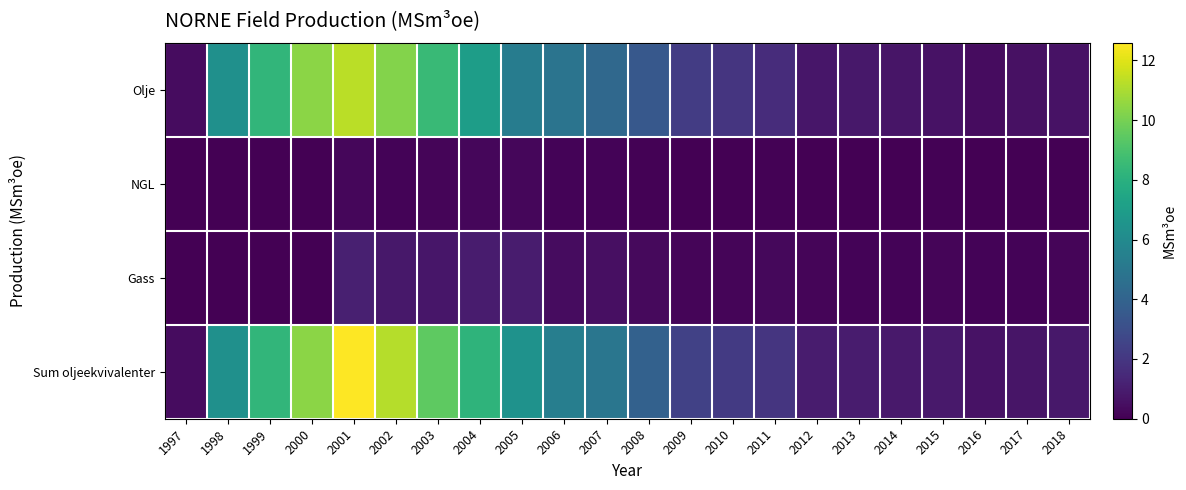

What is the difference between the highest and lowest values at 1997?

0.4